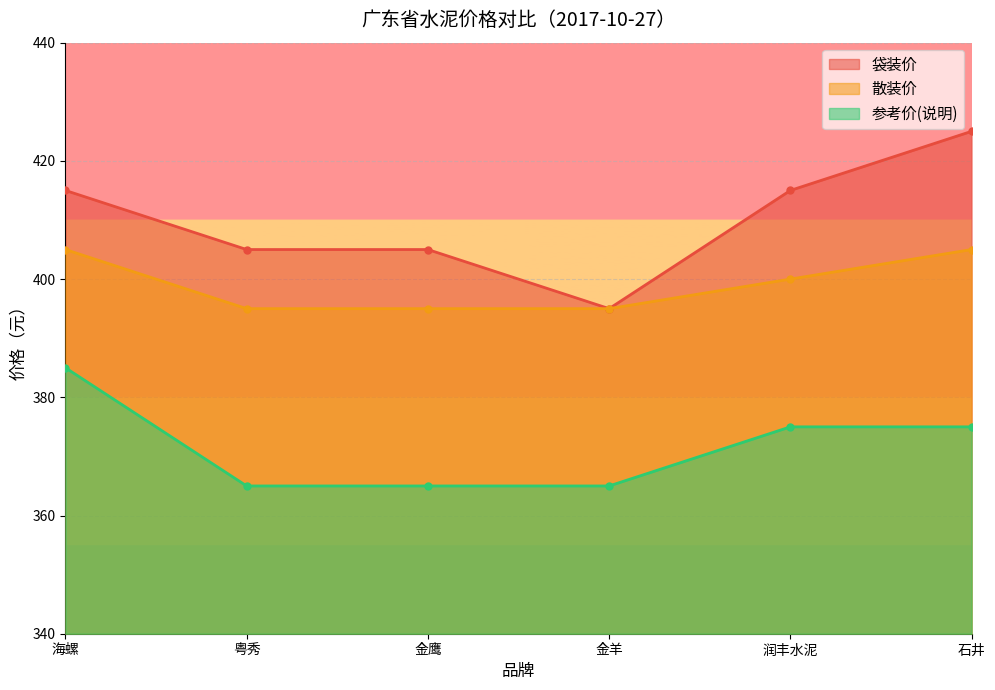

Is it true that 散装价 equals 400 at 润丰水泥?

True